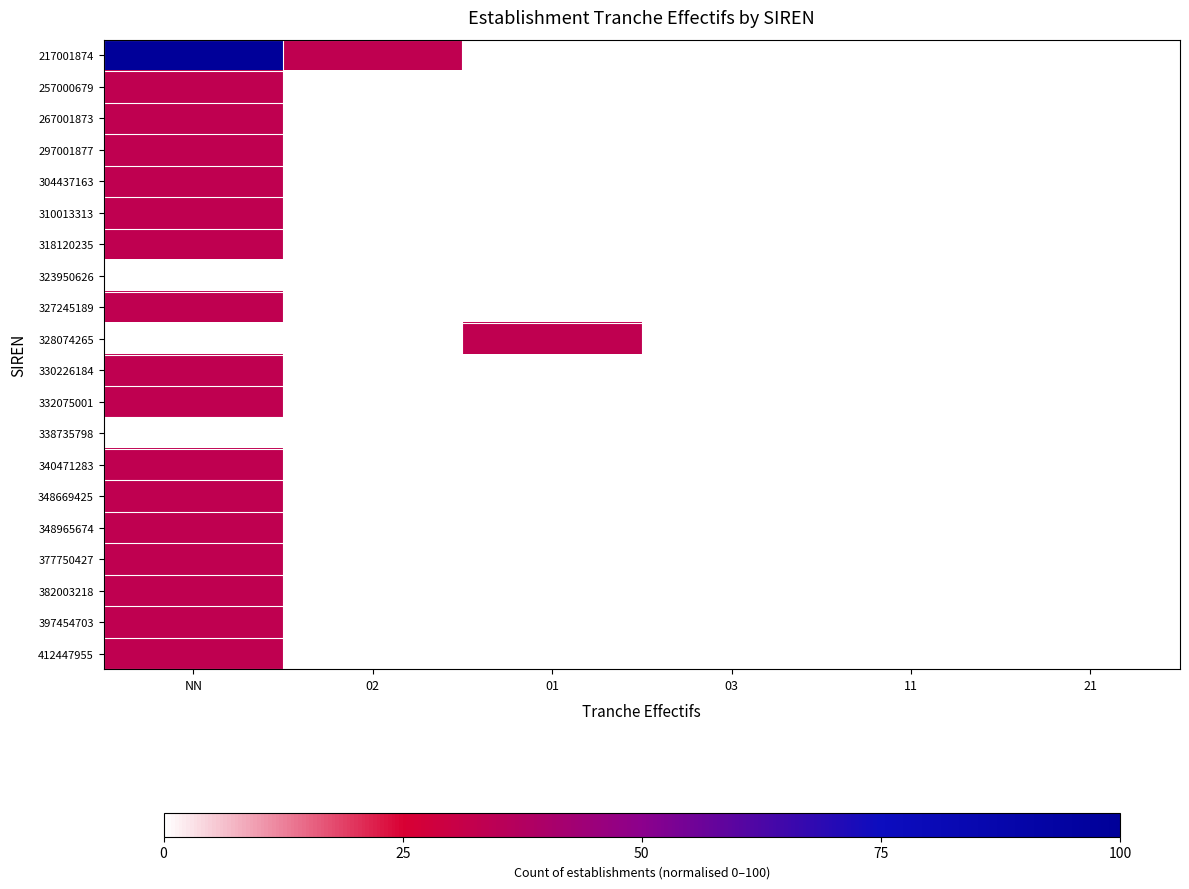

Which series has the largest range (max minus min)?

217001874